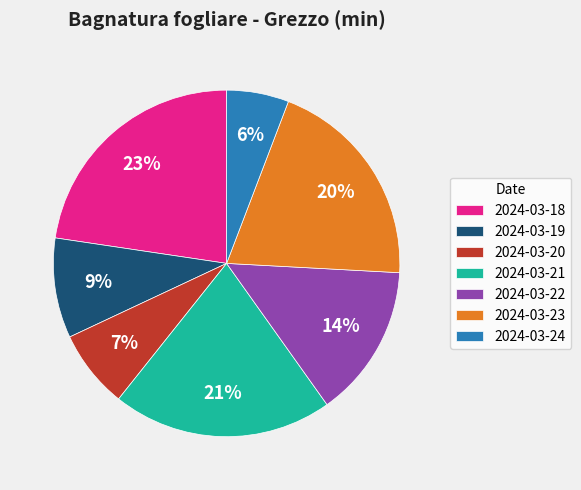

To the nearest percent, what is the average slice percentage?

14%